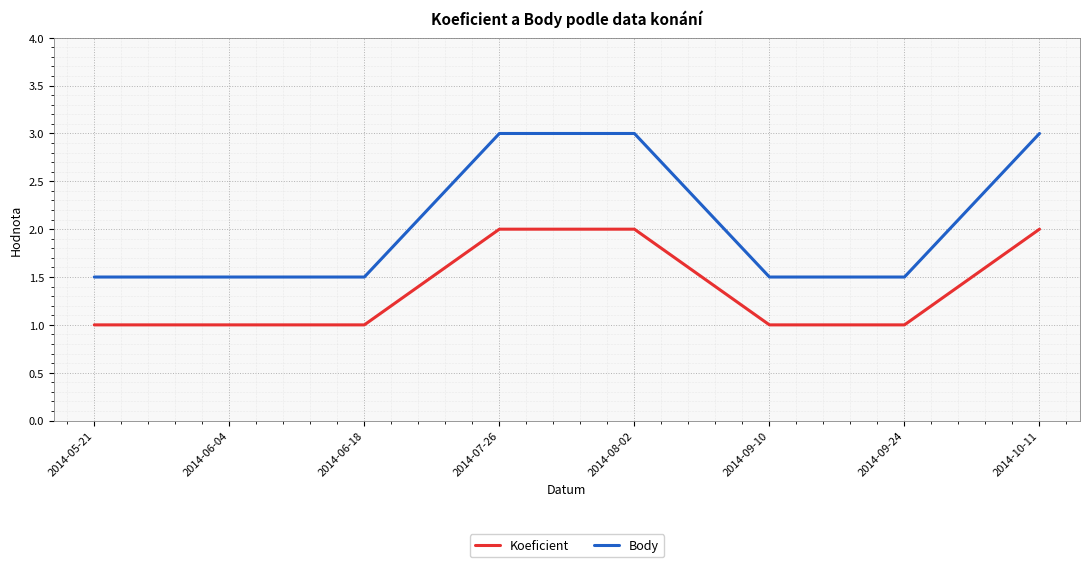

The Koeficient series shows 1.2 at 2014-08-02. True or false?

False